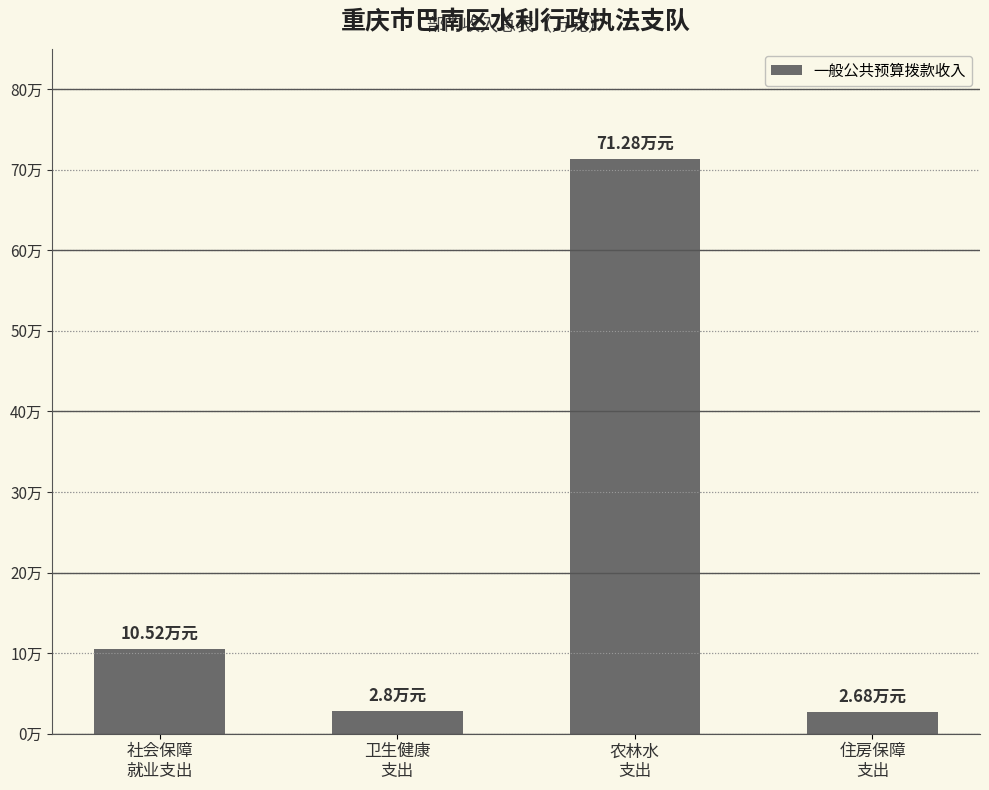

Between 卫生健康
支出 and 住房保障
支出, which is larger?

卫生健康
支出